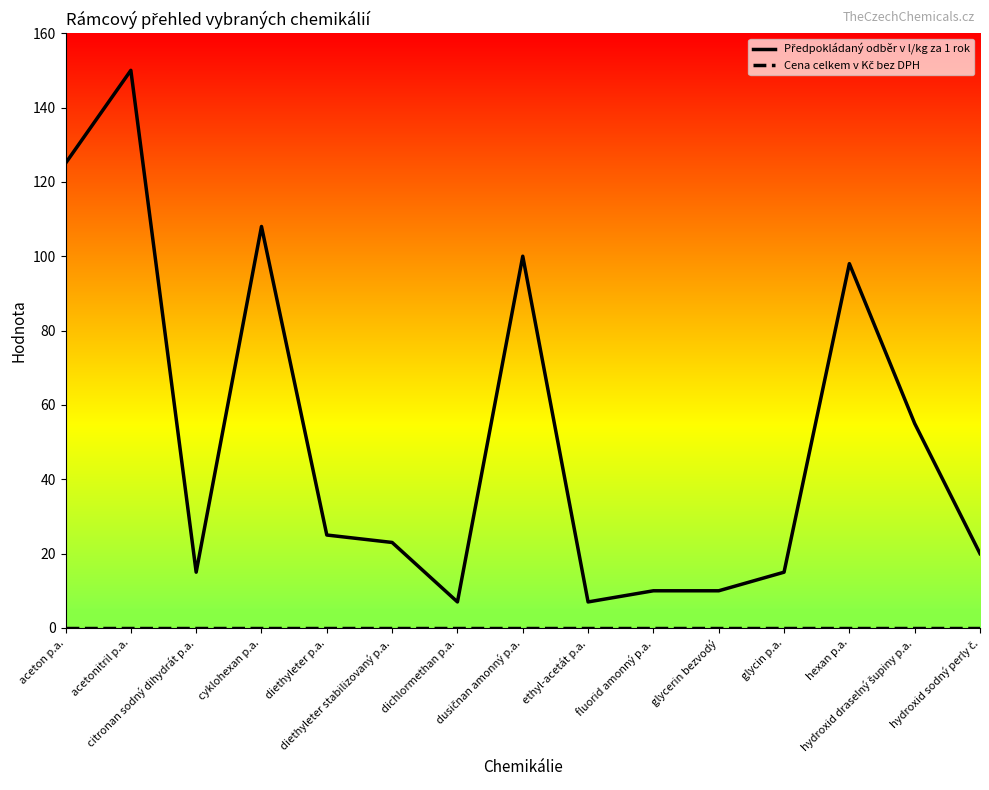

Does the chart display data point markers on the line(s)?

No